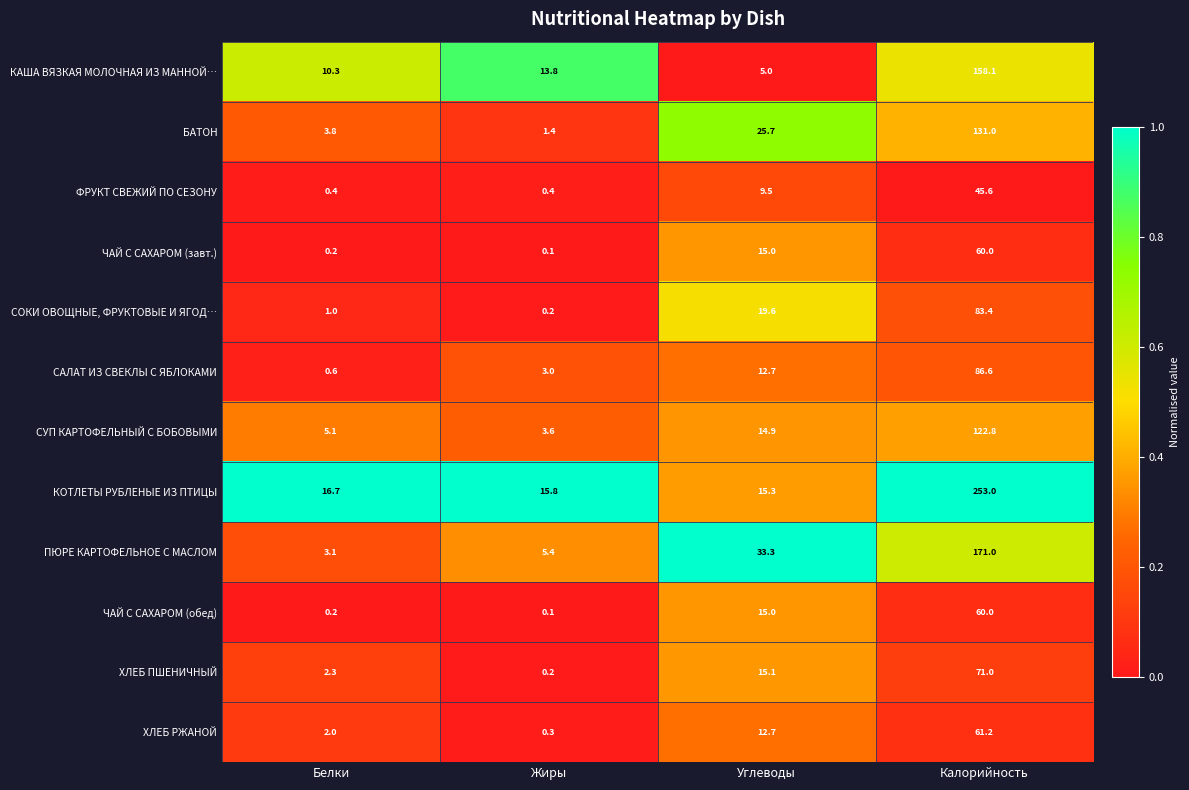

At which category is the sum across all series the highest?

Калорийность